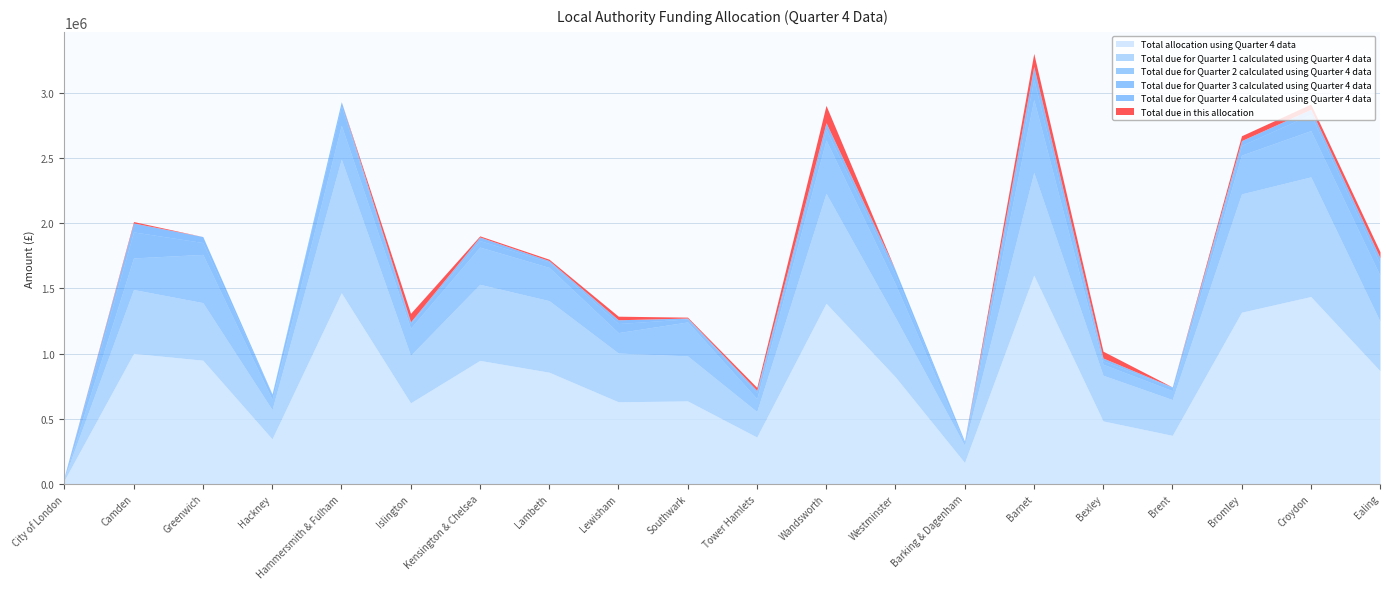

Where is the first local maximum for Total due in this allocation?

Camden